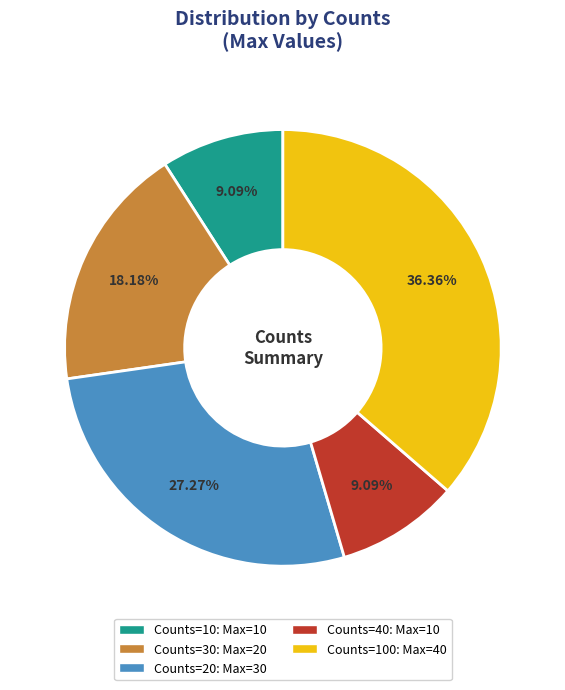

Is there any slice that represents more than half of the pie?

No